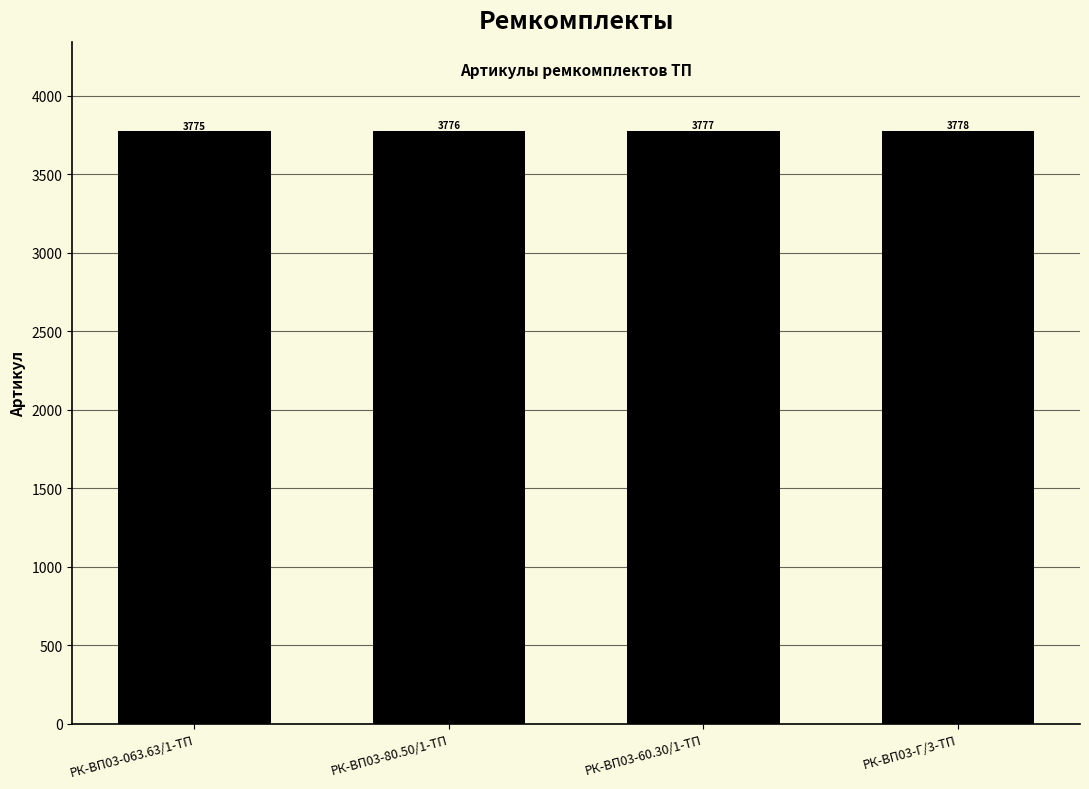

Reading left to right, transcribe all the data shown in this chart.

3775	3776	3777	3778